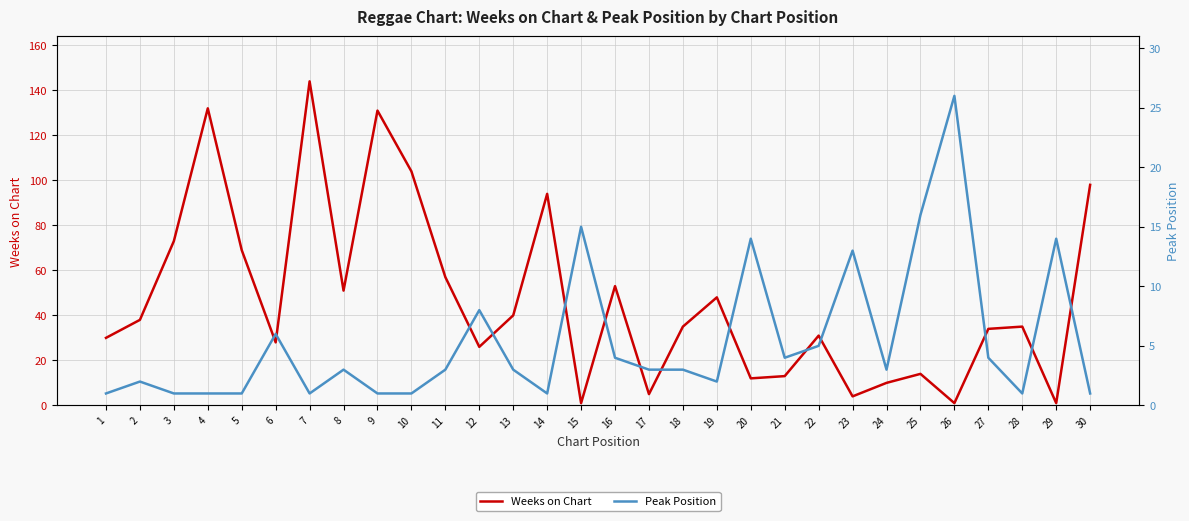

What is the sum of all Weeks on Chart values?

1412